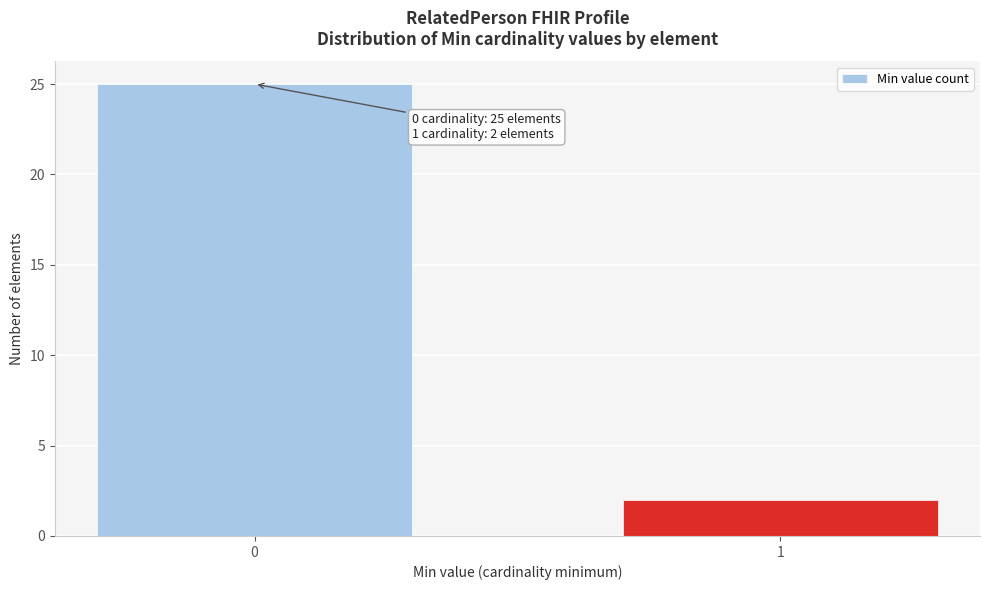

Reading left to right, what are all the values shown in this chart?

0=25	1=2